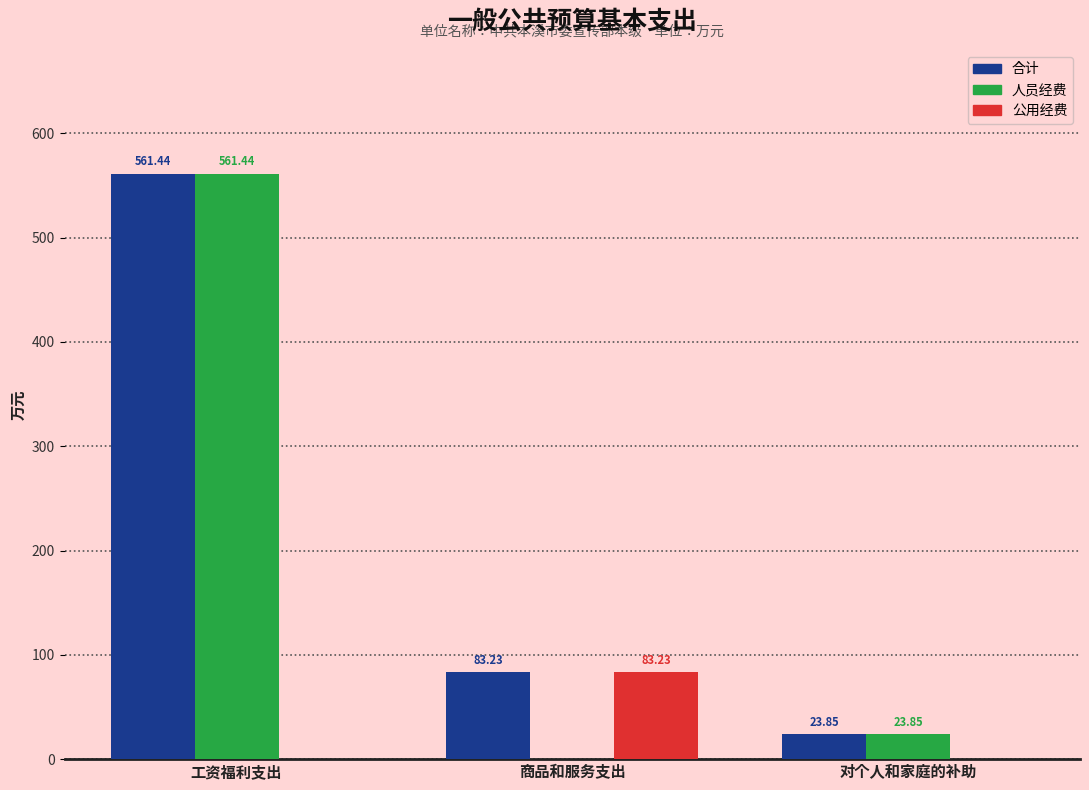

Is the value of 公用经费 at 对个人和家庭的补助 greater than the value of 合计 at 对个人和家庭的补助?

No